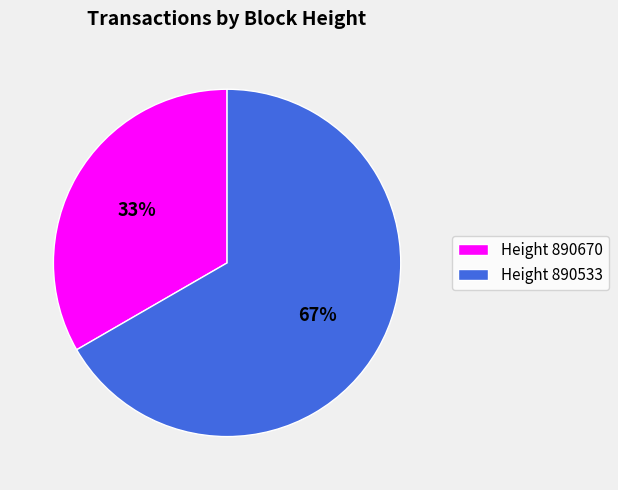

Which slice is the largest?

Height 890533